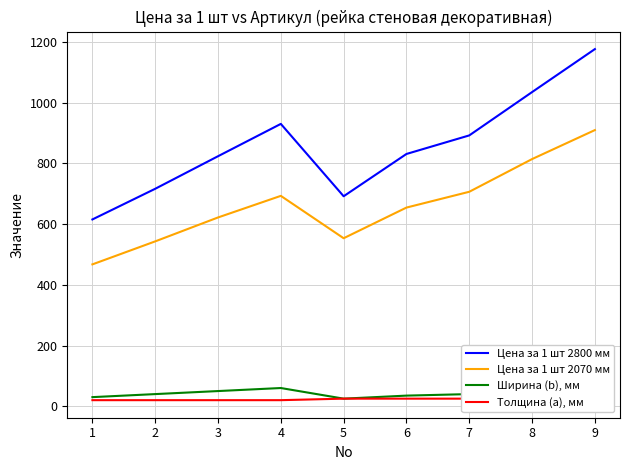

How many interior local valleys does the Цена за 1 шт 2800 мм series have?

1